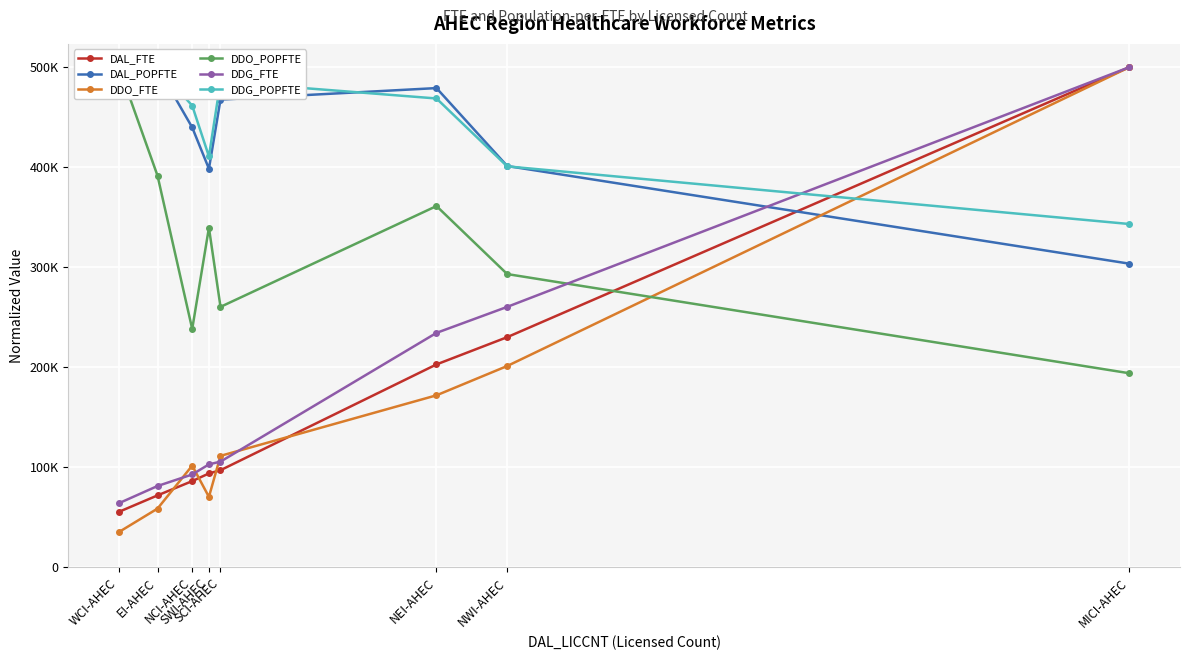

At which category is the sum across all series the highest?

MICI-AHEC